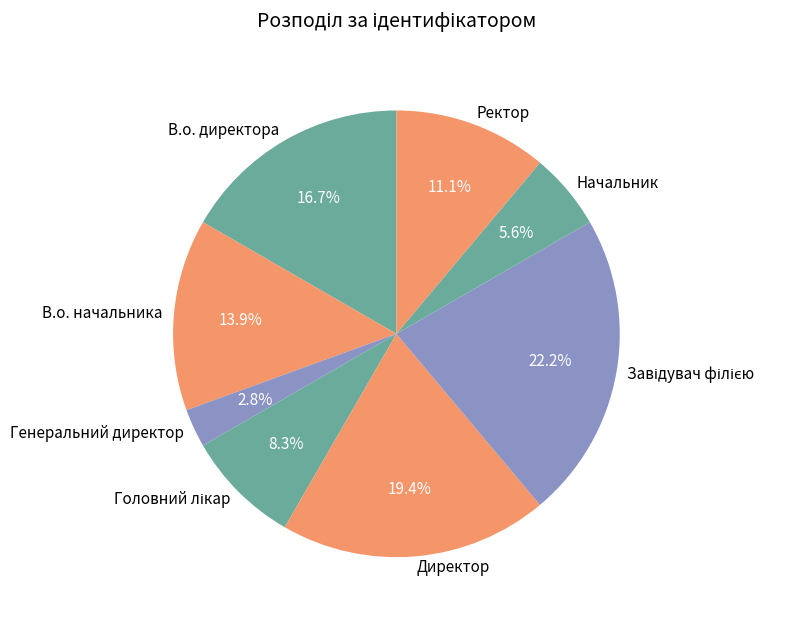

Combined, do В.о. директора and Начальник account for over 50%?

No